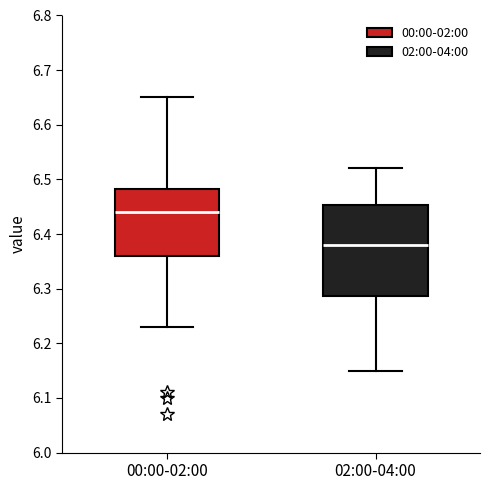

Which box is the tallest, from its lower edge to its upper edge?

02:00-04:00